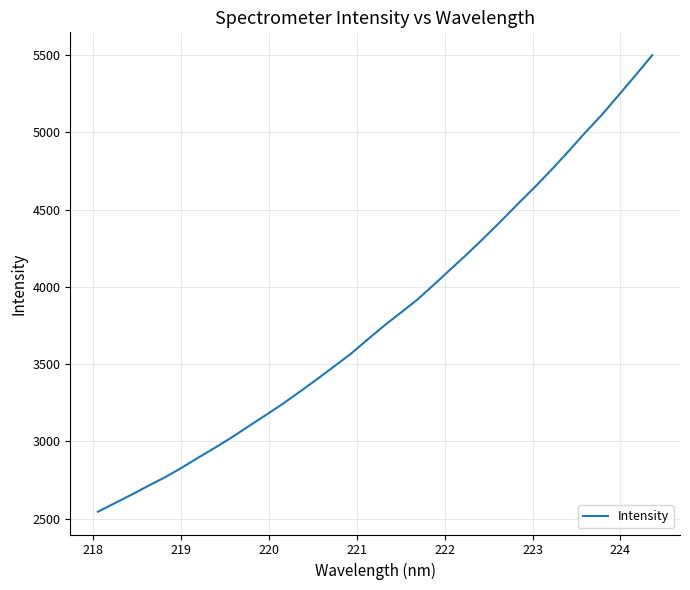

How many series are shown in this chart?

1